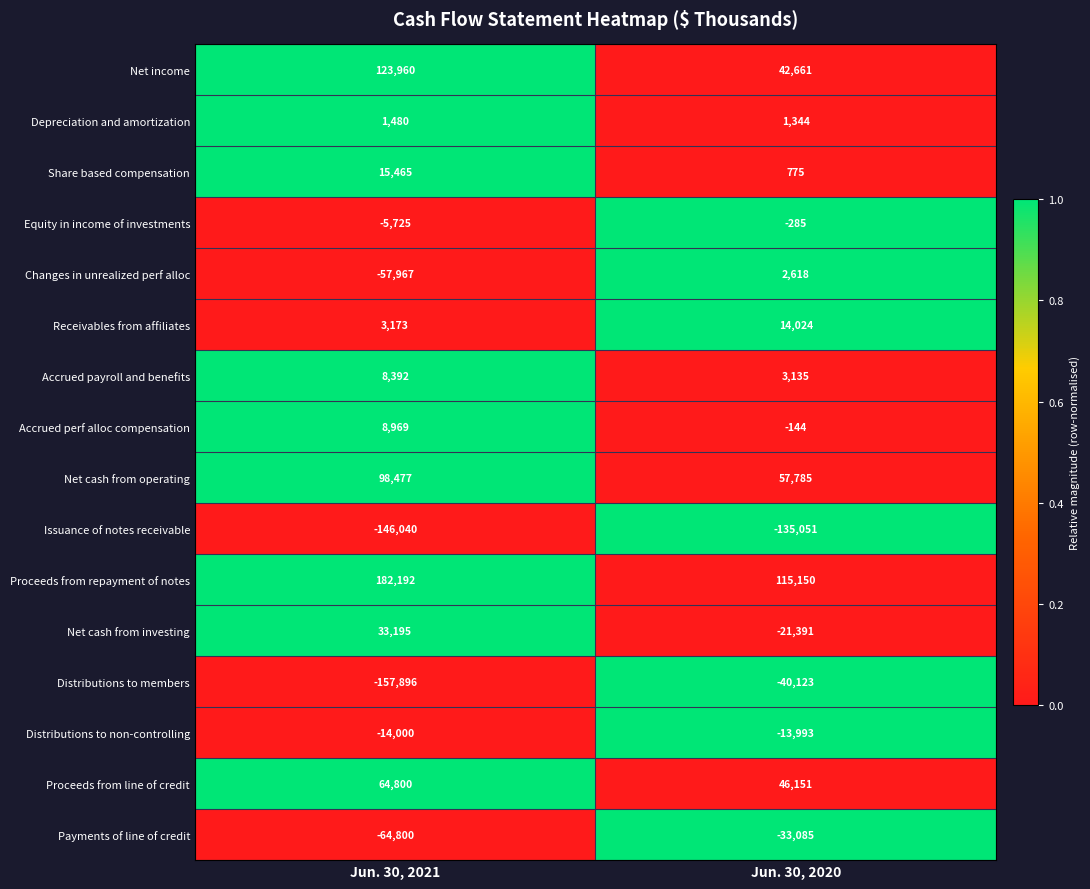

What is the total value across all series at Jun. 30, 2020?

39571